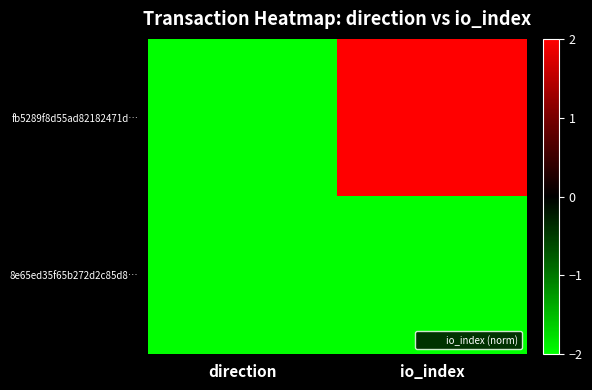

At which category is the sum across all series the highest?

io_index